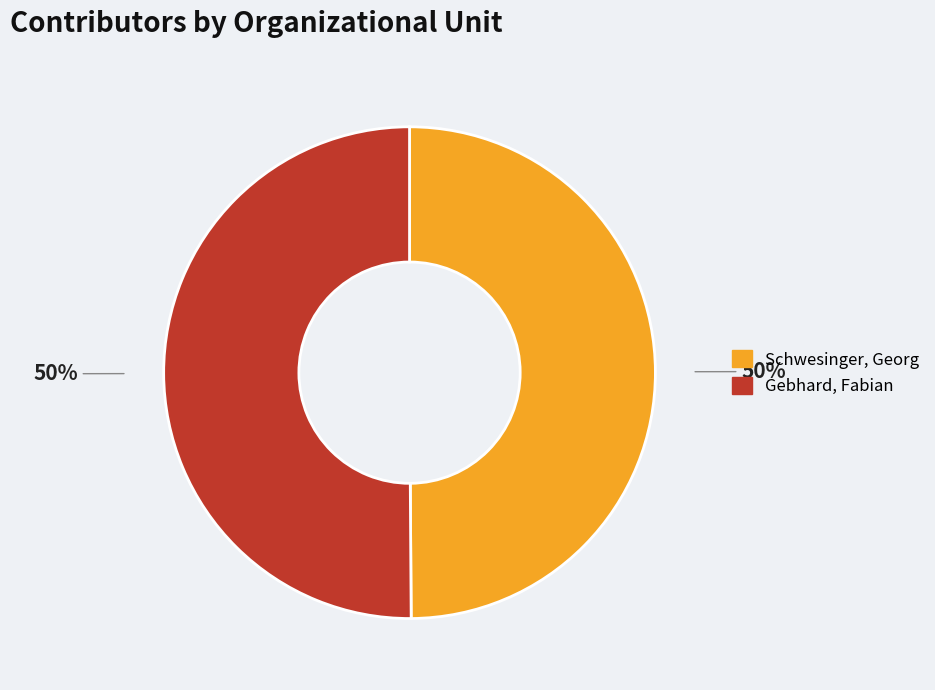

Do Gebhard, Fabian and Schwesinger, Georg together represent more than half of the pie?

Yes